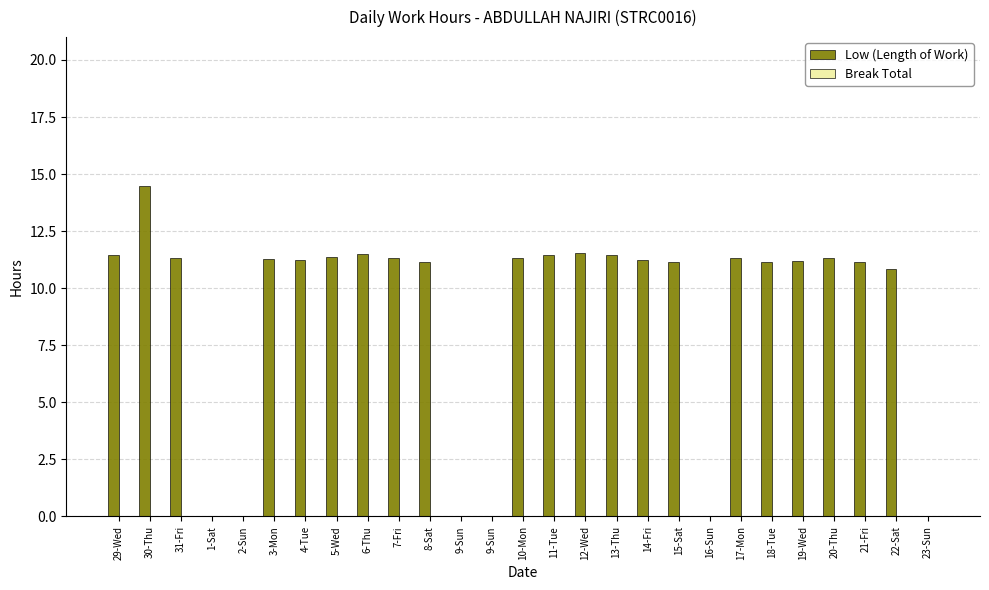

How many data points does each series have?

27